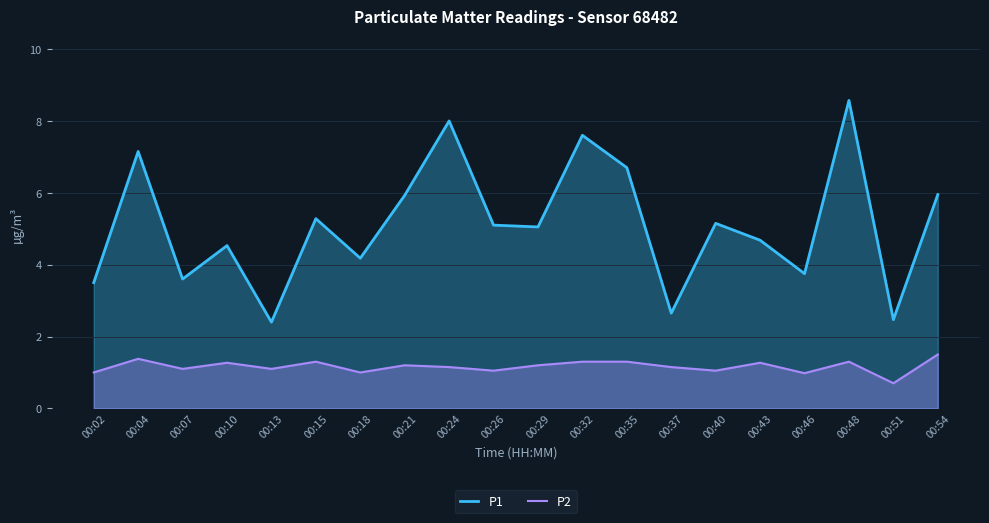

True or false: P2 has more than 0 points higher than both neighbors.

True